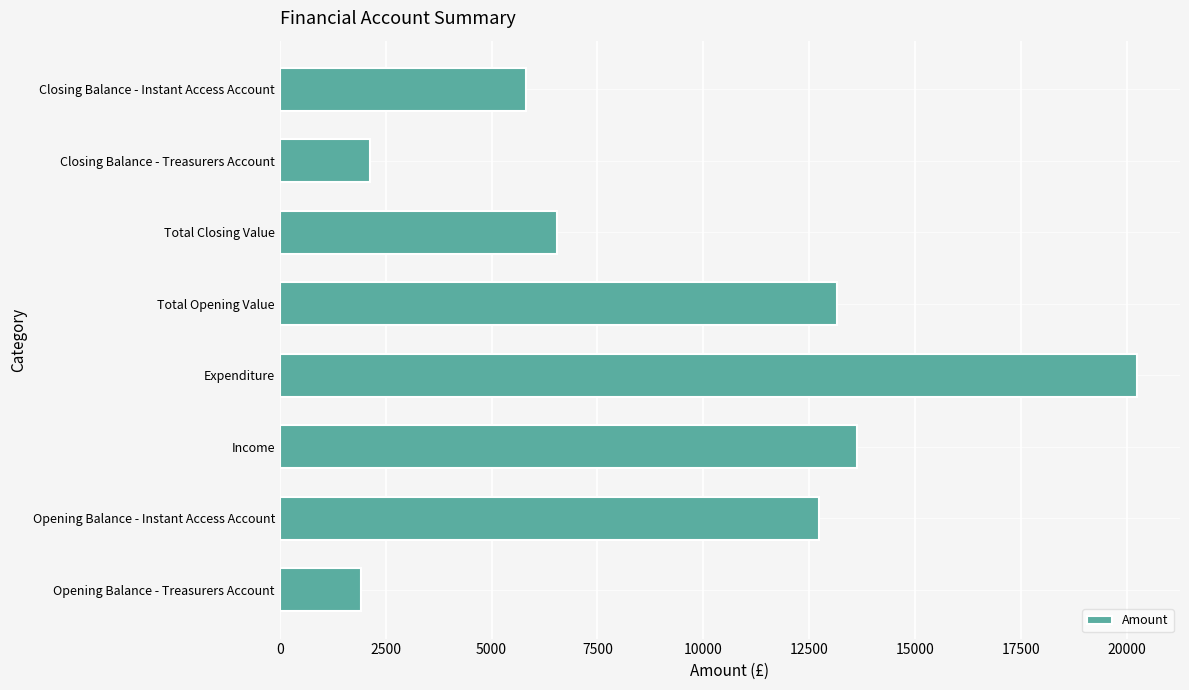

How many data points are less than 12723?

4